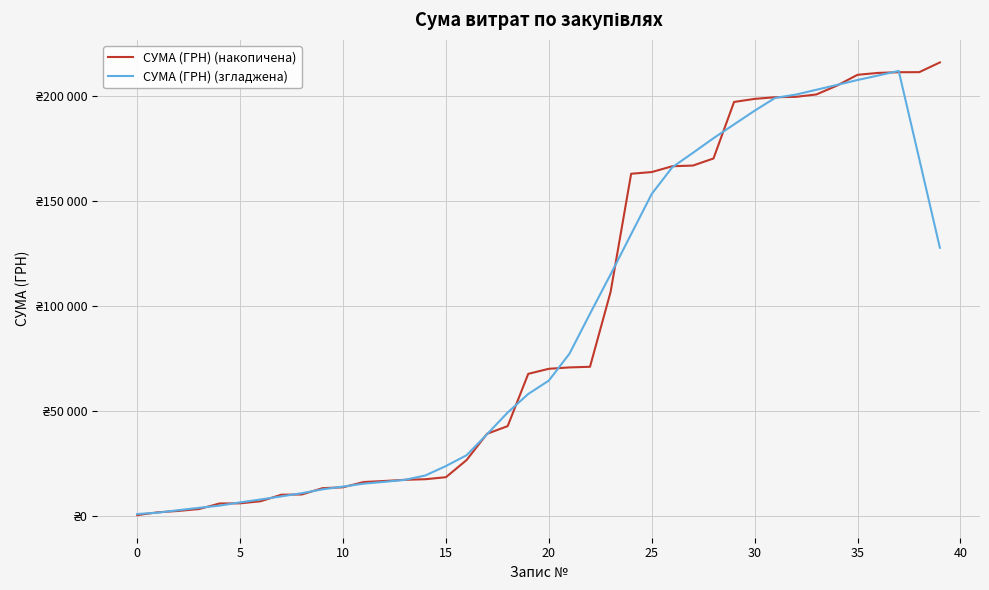

Reading left to right, list all the values displayed in this chart.

СУМА (ГРН) (накопичена): 388.9	1708.8	2368.8	3259.8	5904.6	5989.3	6981.3	10094.2	10208.2	13209.4	13618.9	16134.4	16626.9	17184.9	17470.9	18430.9	26568.4	39119.1	42765.6	67654.7	70054.7	70713.2	71013.2	106618.2	162944.1	163743.3	166523.3	166833.8	170208.8	197123.3	198592.1	199381.7	199561.7	200702.7	204912.3	210058.9	210958.9	211286.5	211323.5	215951.0
СУМА (ГРН) (згладжена): 893.3	1545.3	2726.2	3846.3	4900.8	6445.9	7835.5	9296.5	10822.4	12653.0	13959.6	15354.9	16207.2	17169.6	19256.4	23754.8	28871.0	38907.7	49232.5	58061.5	64440.3	77210.8	96268.7	115006.4	134168.4	153332.5	166050.7	172886.5	179856.3	186427.9	192973.5	199072.3	200630.1	202923.4	205238.9	207583.8	209708.0	211915.7	169903.9	127712.2